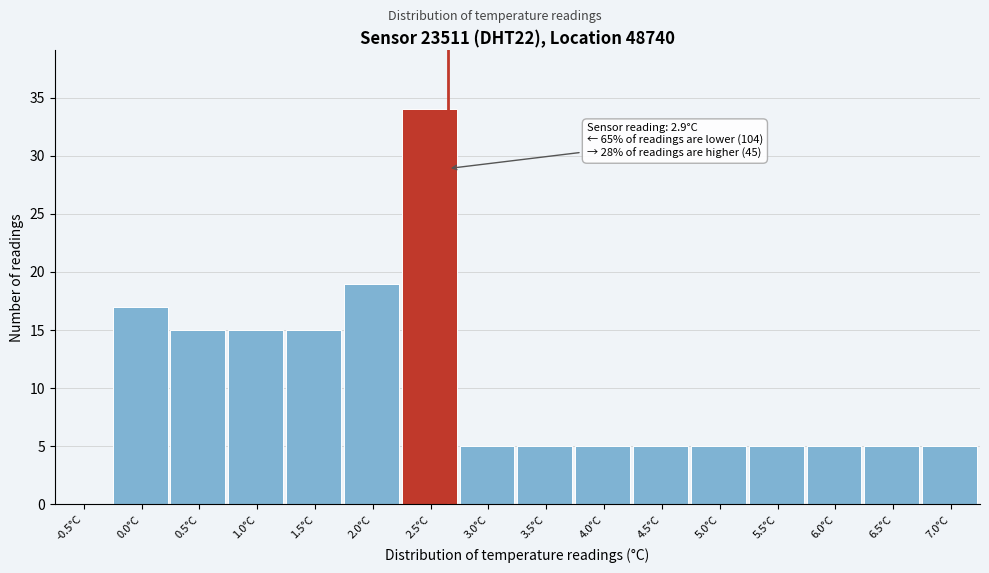

Reading left to right, transcribe all the data shown in this chart.

-0.5°C=0	0.0°C=17	0.5°C=15	1.0°C=15	1.5°C=15	2.0°C=19	2.5°C=34	3.0°C=5	3.5°C=5	4.0°C=5	4.5°C=5	5.0°C=5	5.5°C=5	6.0°C=5	6.5°C=5	7.0°C=5